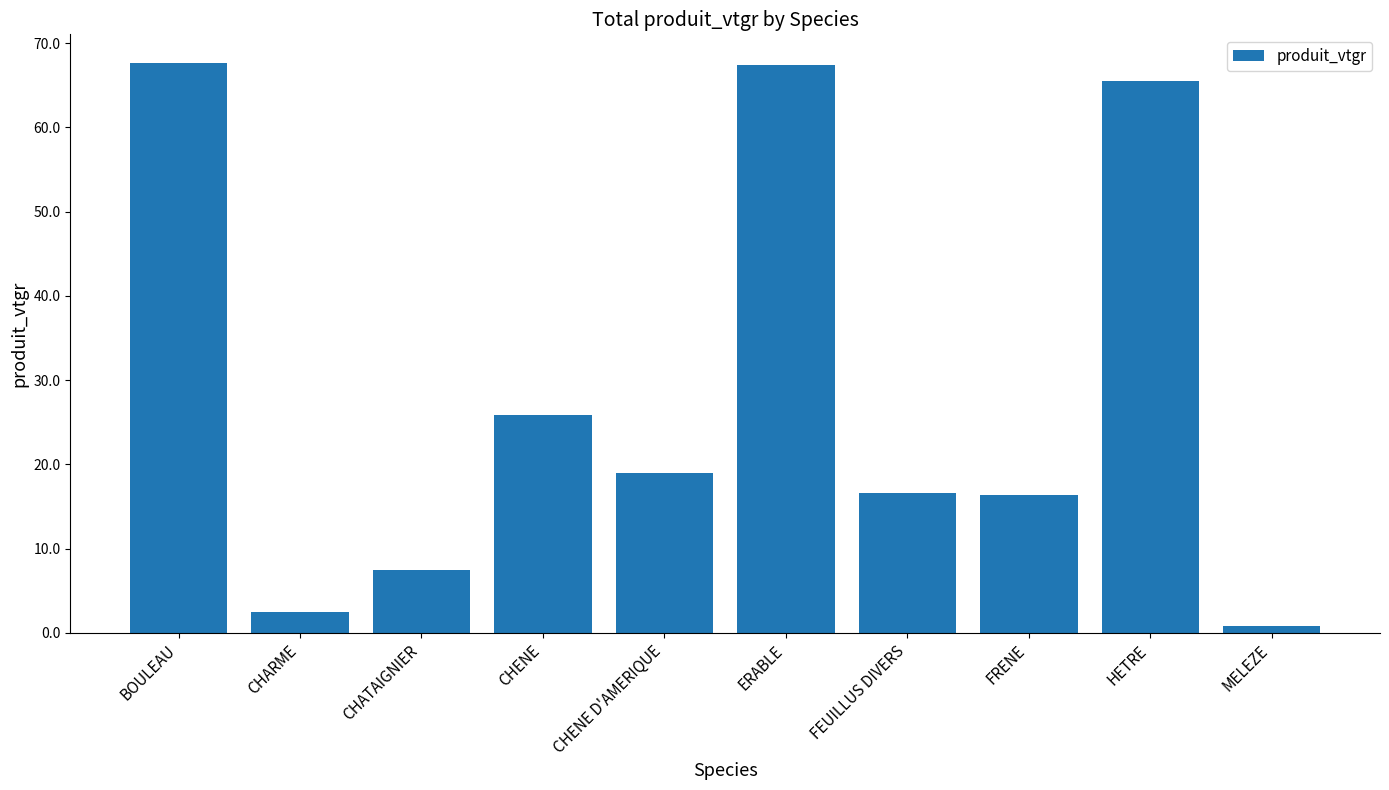

At which label does the data first exceed 19?

BOULEAU